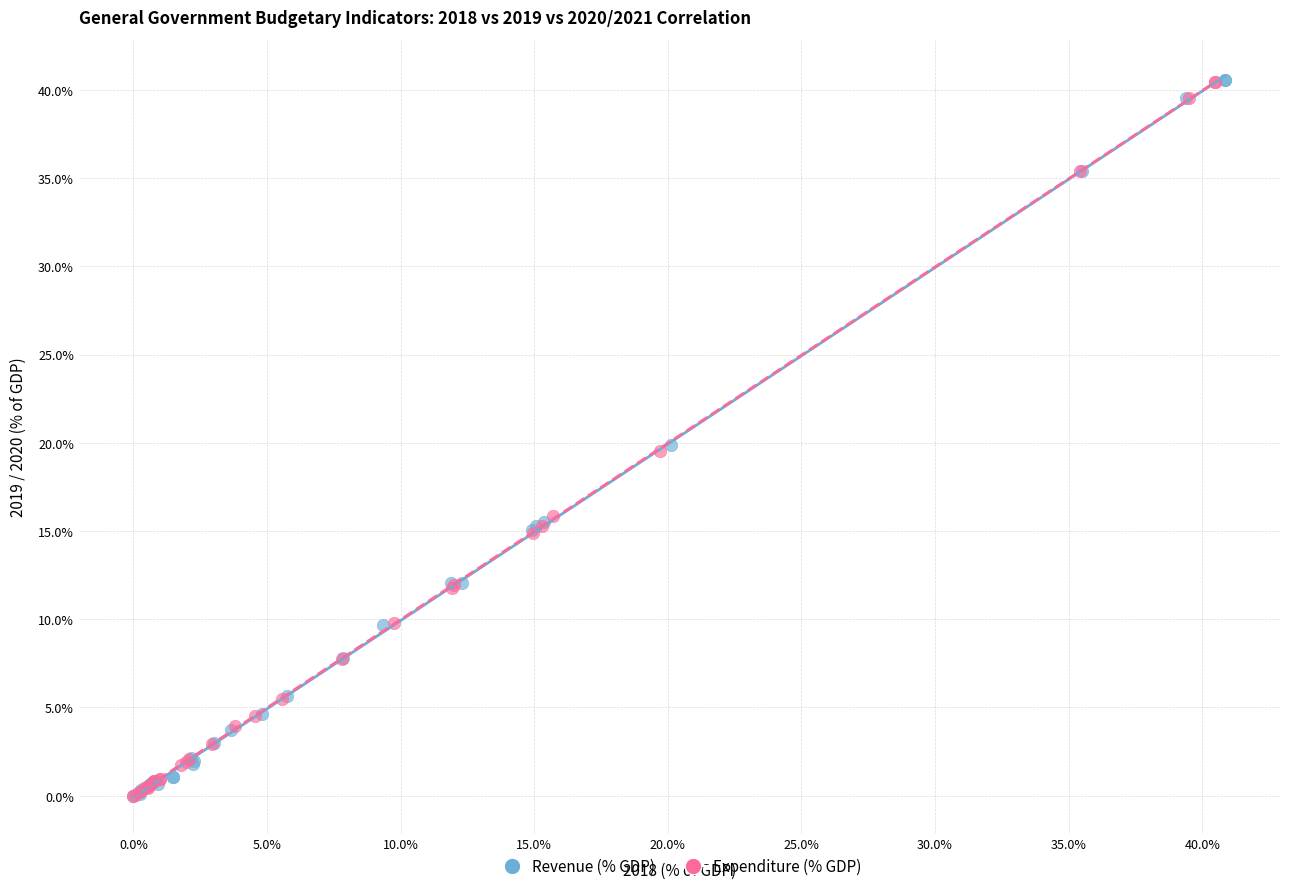

Which series has the largest Y range (max minus min)?

Revenue (% GDP)